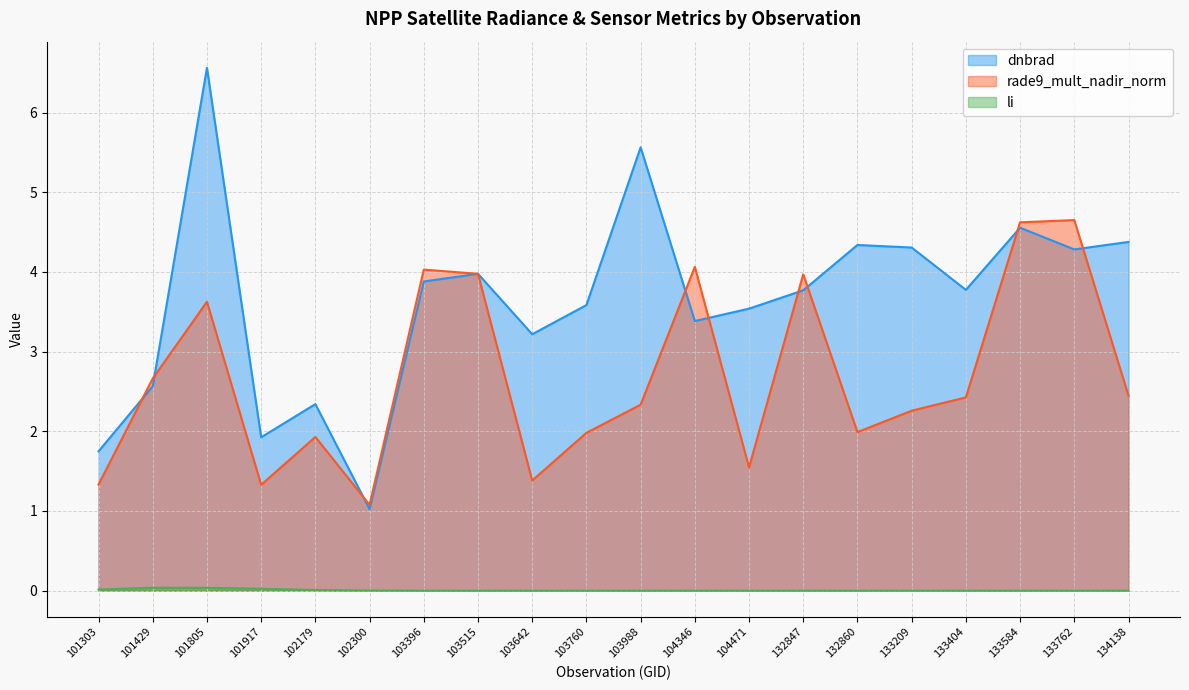

At which category is the sum across all series the highest?

101805